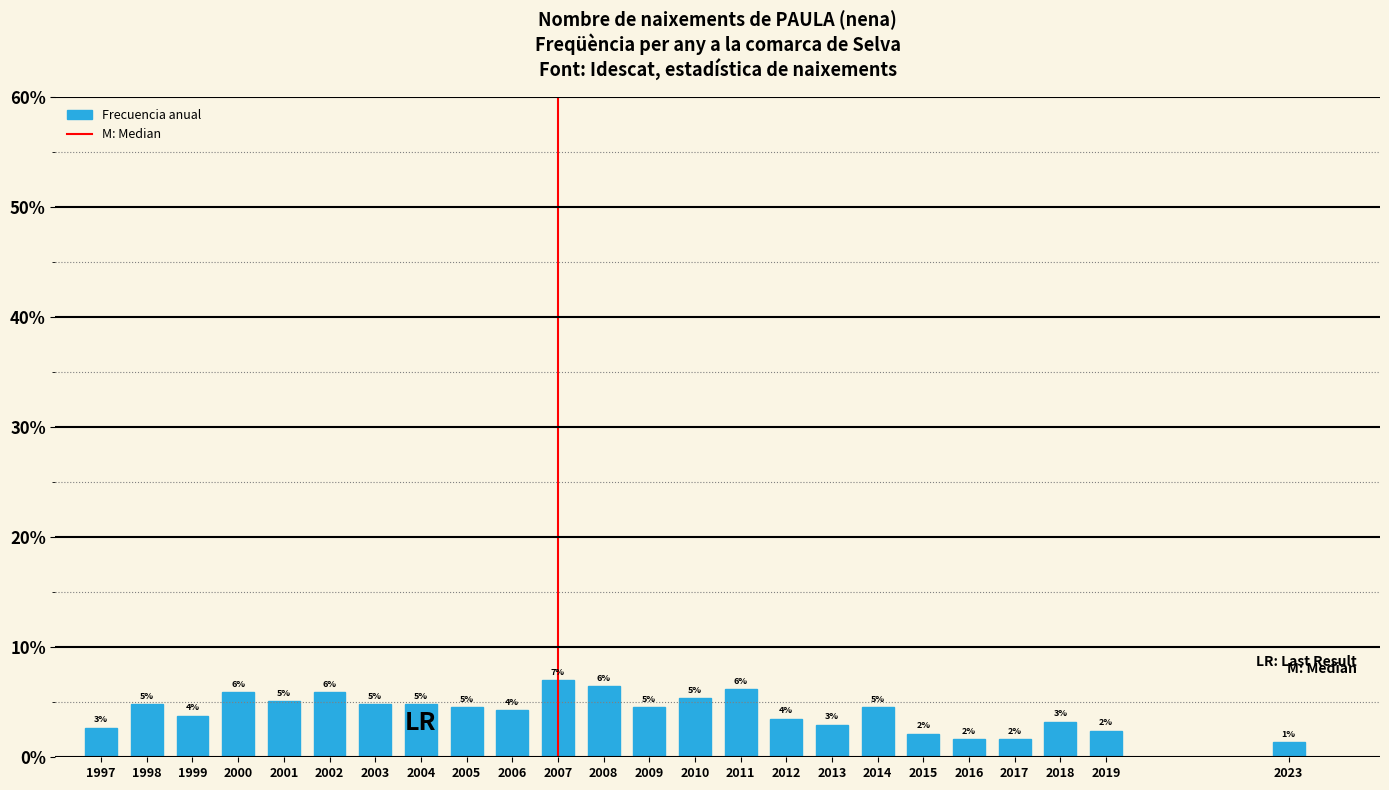

How many bars are there in total?

24